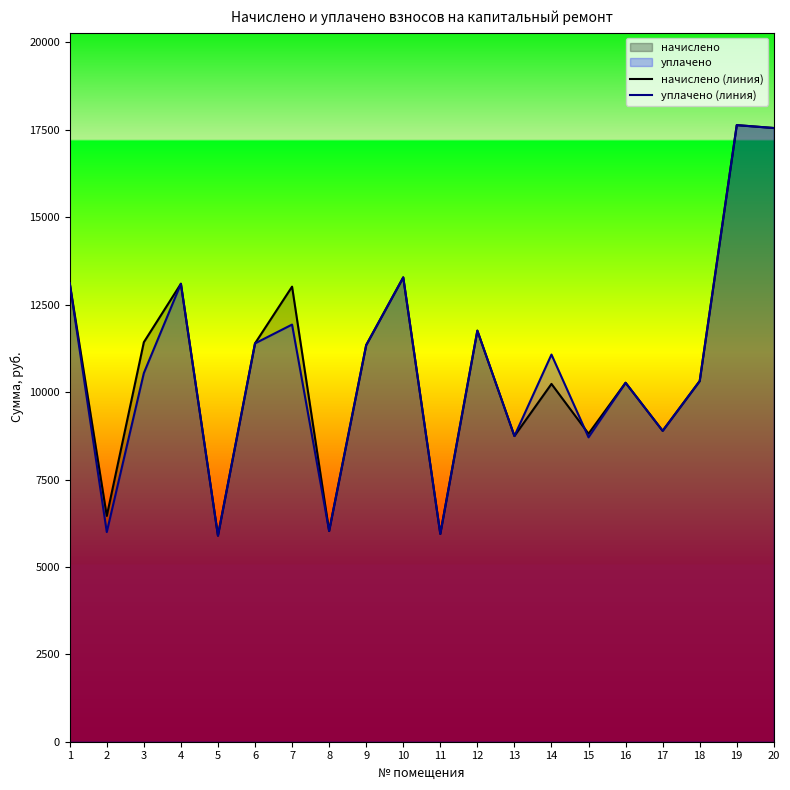

What is the total value across all series at 11?

11890.1